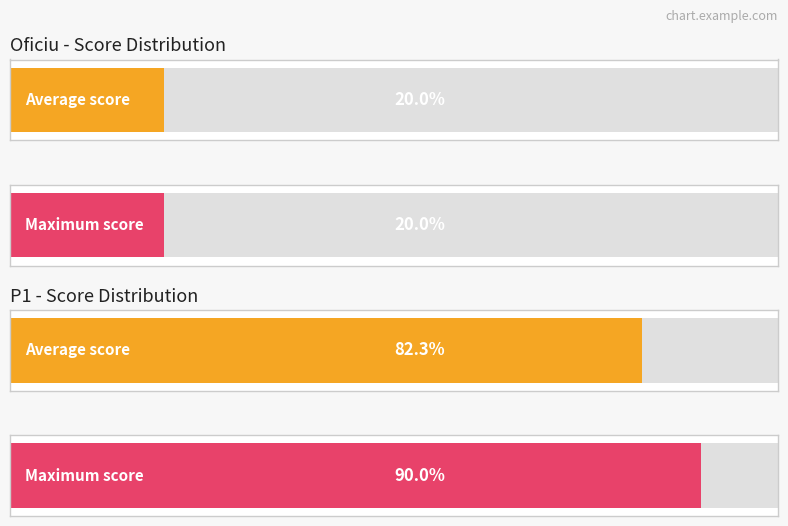

What is the minimum value for Oficiu?

20